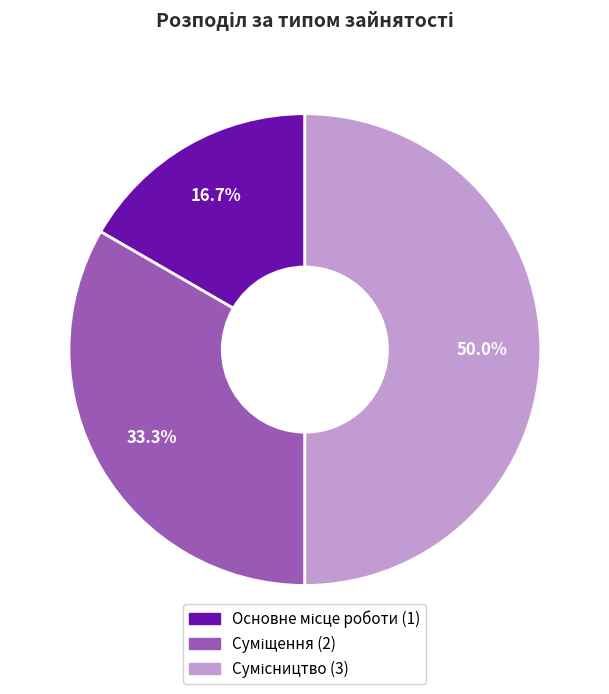

How many segments does this pie chart have?

3